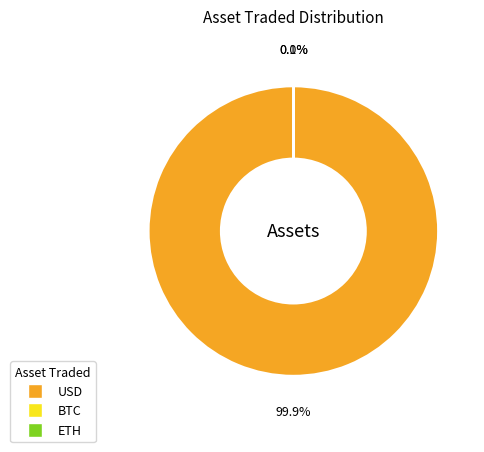

To the nearest percent, what is the average slice percentage?

33%